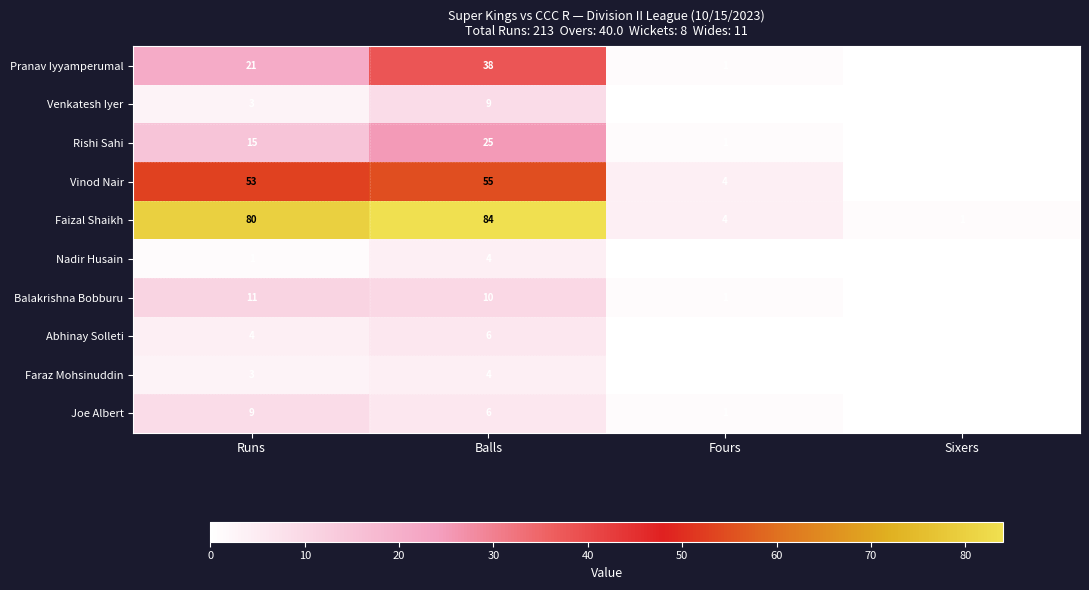

What is the average value of the Pranav Iyyamperumal series?

15